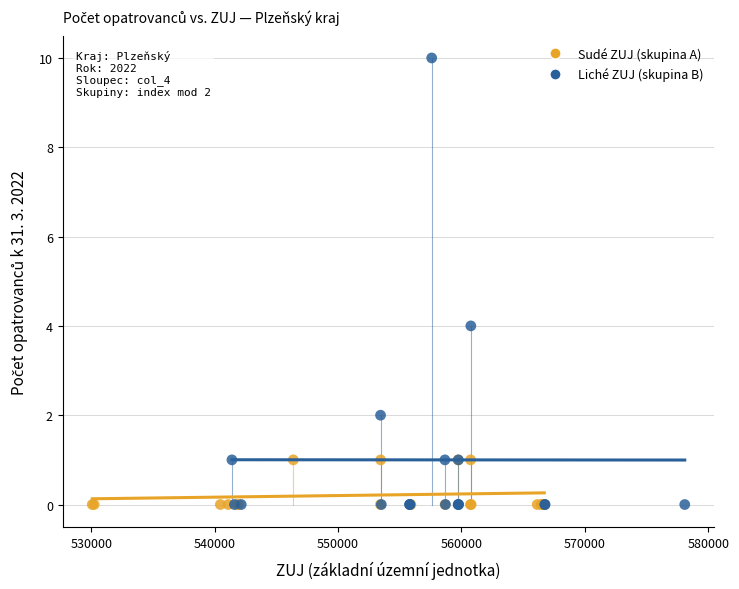

Which series reaches the maximum Y coordinate?

Liché ZUJ (skupina B)